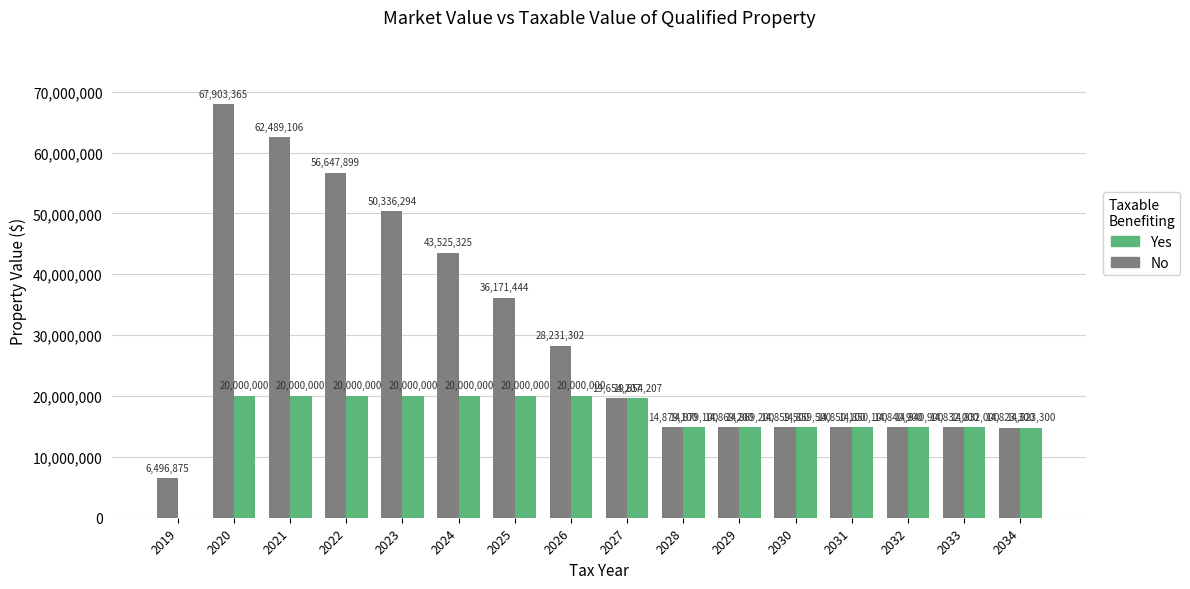

How many positive values does the Yes series have?

15